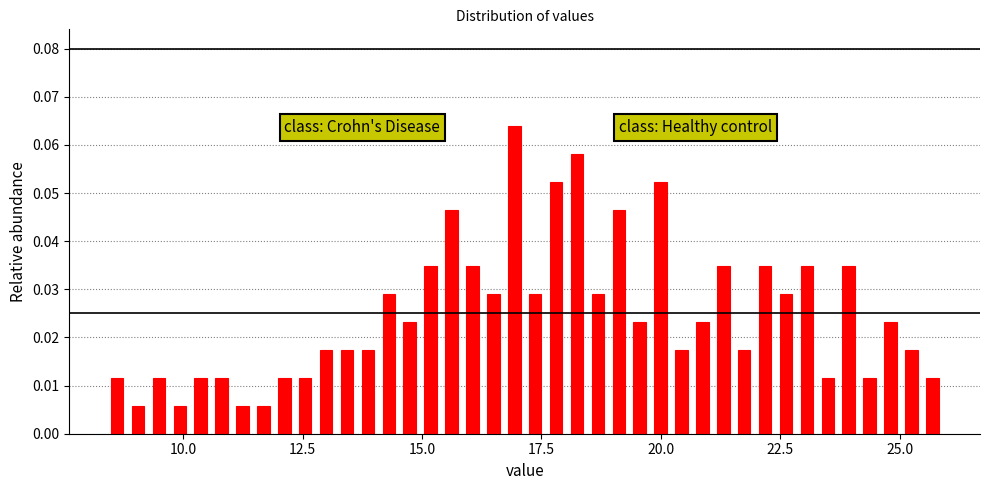

Read against the x-axis, roughly where is the centre of the tallest bar?

17.0